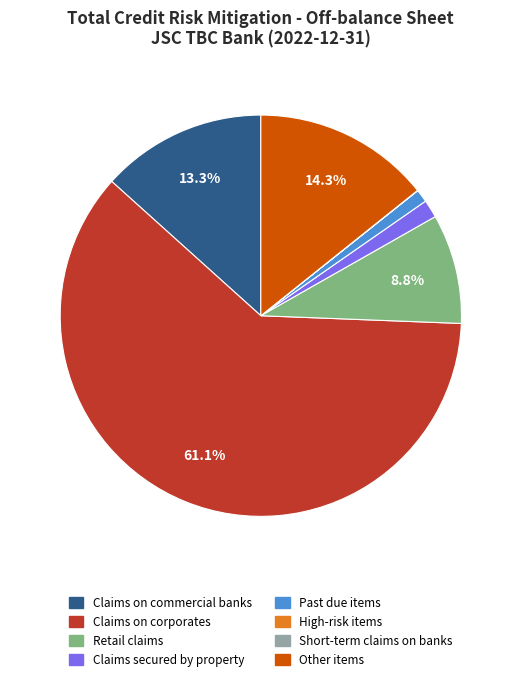

Combined, do Claims secured by property and Claims on corporates account for over 50%?

Yes